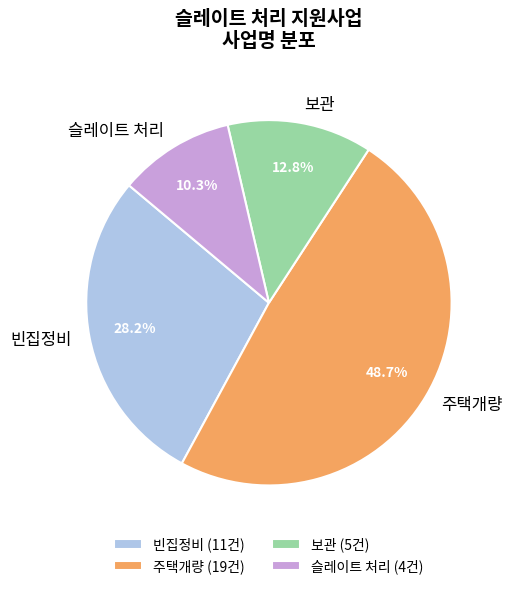

What percentage is the 빈집정비 slice, to the nearest percent?

28%